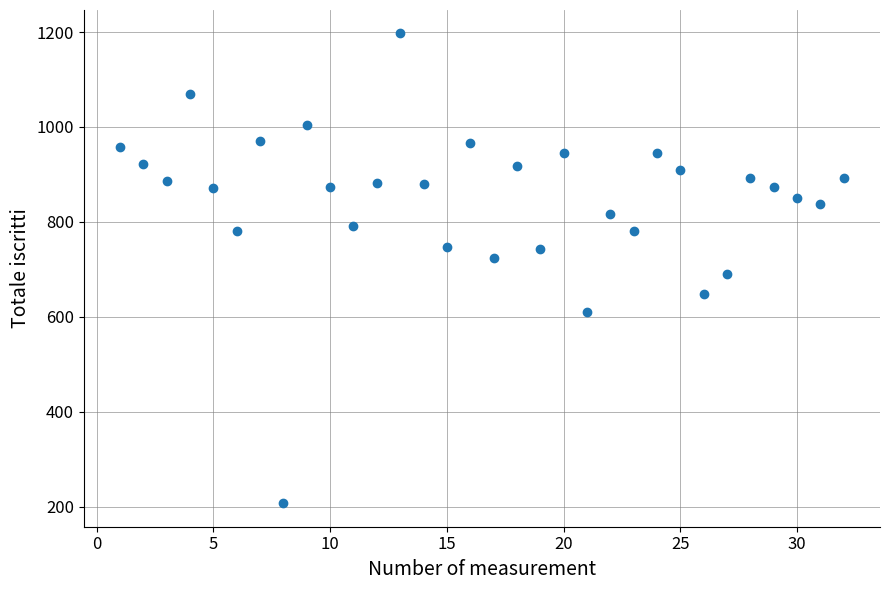

What is the range of Y values (max minus min)?

990